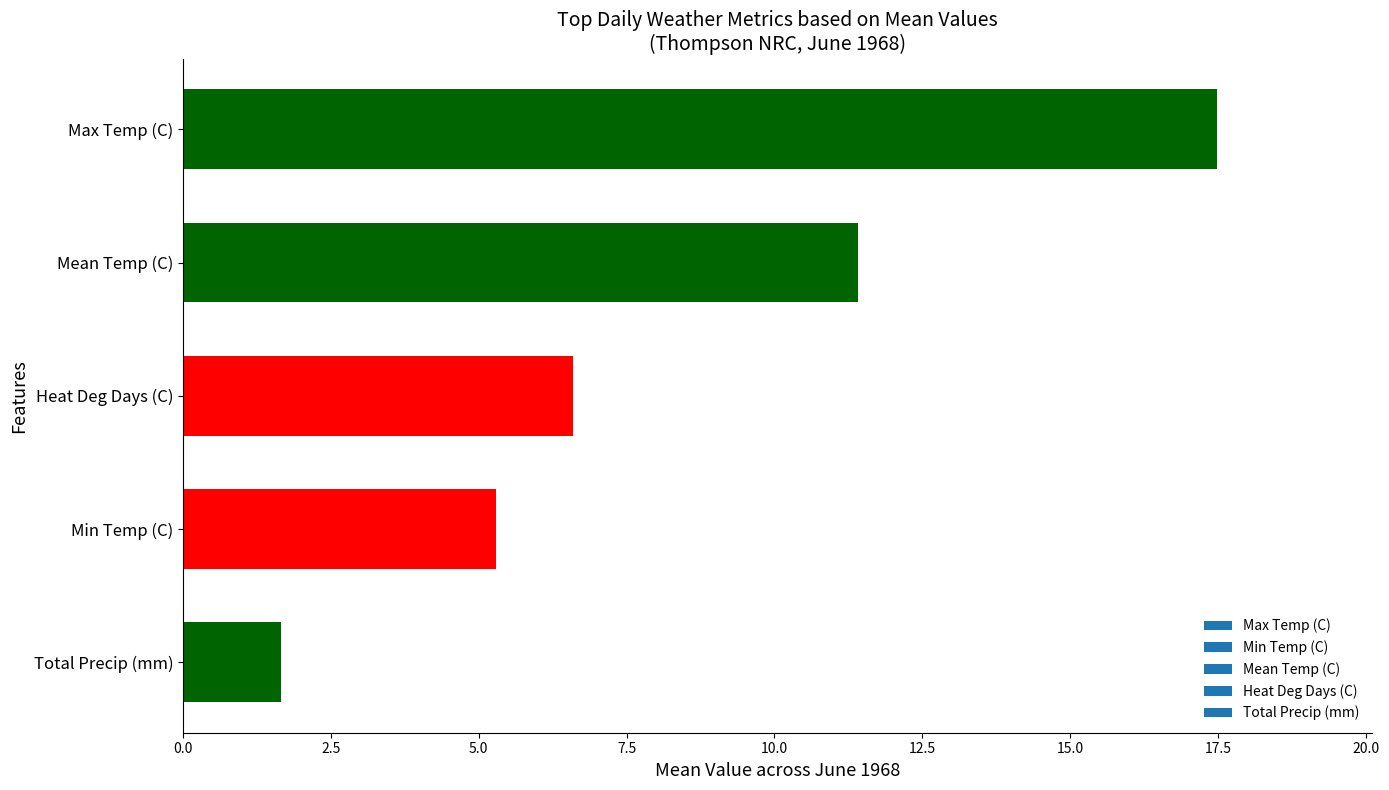

The chart shows a value of 4.4 at Heat Deg Days (C). True or false?

False